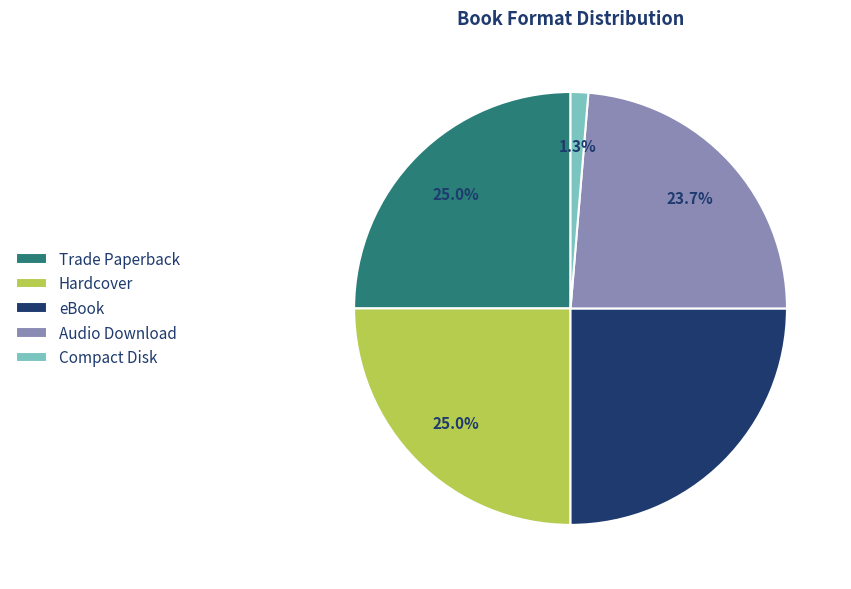

What percentage is NOT represented by Compact Disk?

98.7%